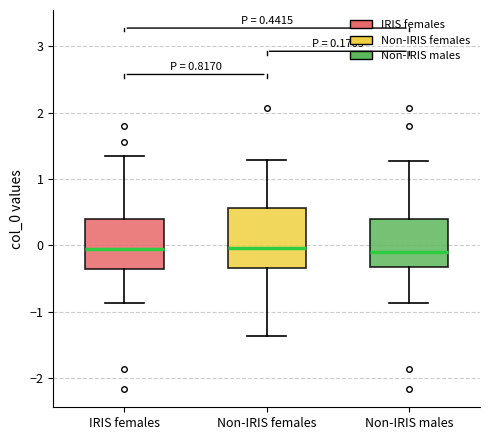

Which box is the tallest, from its lower edge to its upper edge?

Non-IRIS females